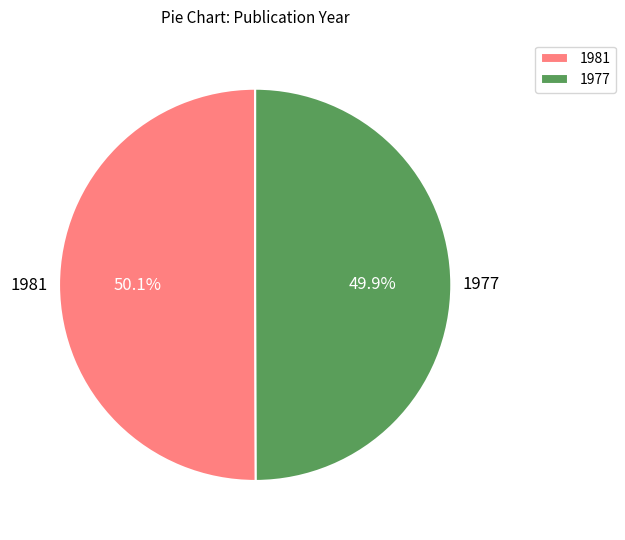

Approximately how many times larger is the value at 1977 compared to 1981?

1.0